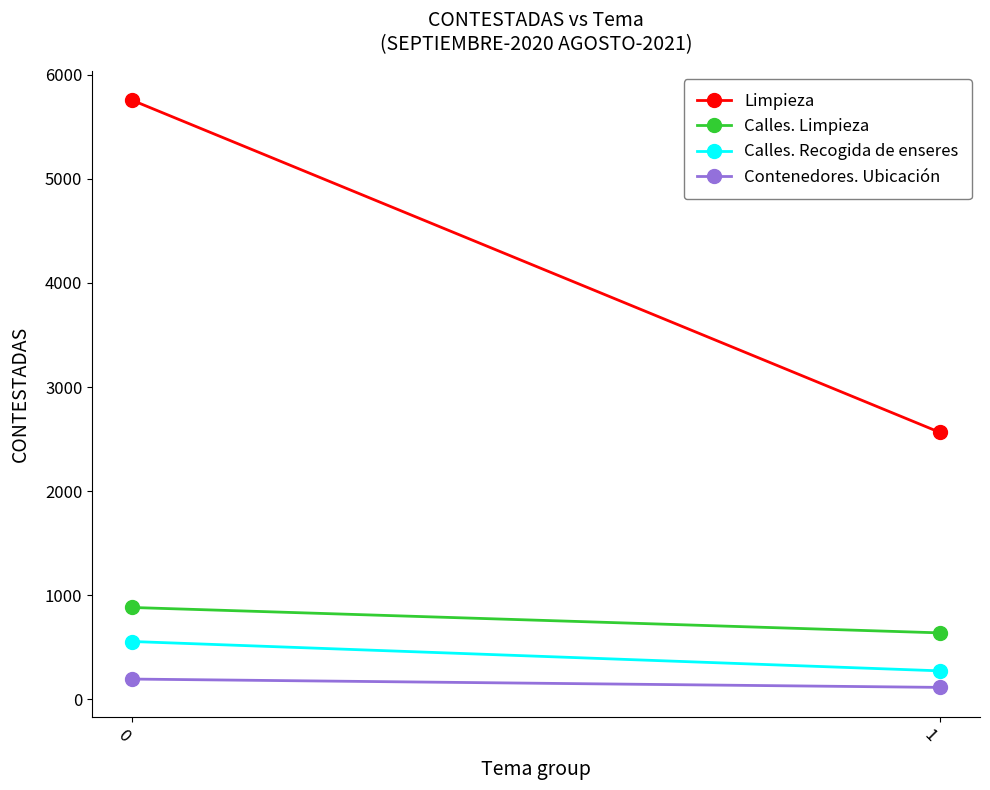

Is it true that Limpieza equals 525 at 1?

False